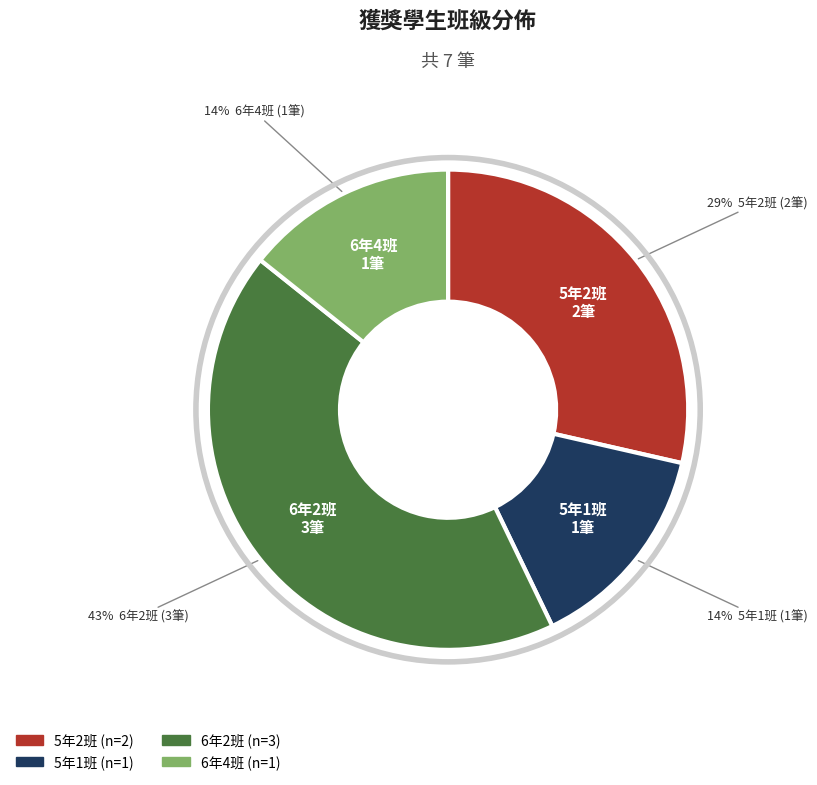

Is it true that 5年2班 is 29% of the pie?

True